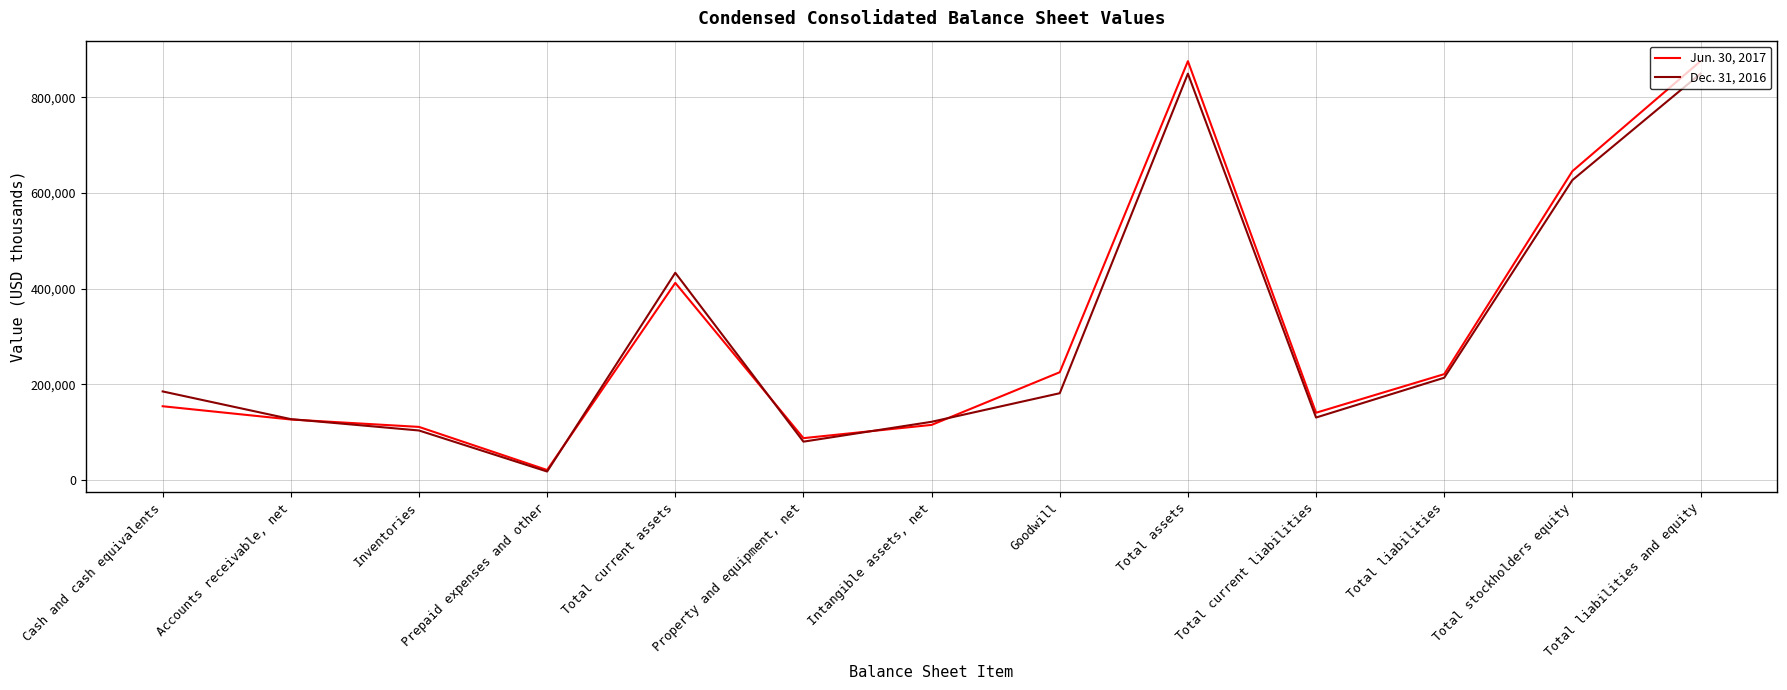

What is the difference between the highest and lowest values at Total assets?

26092